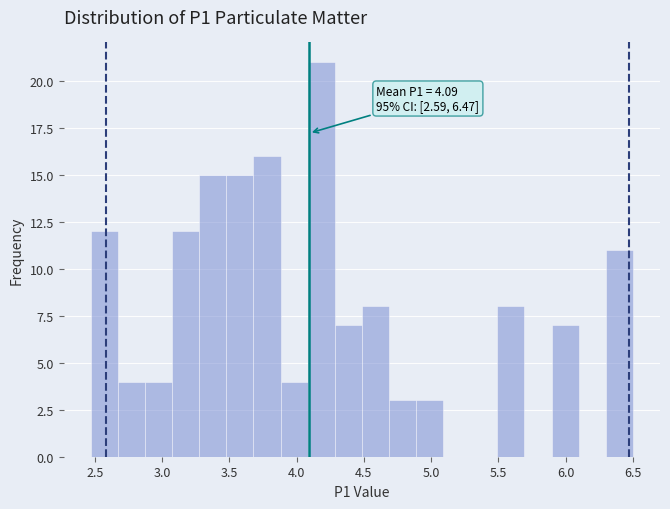

Which range on the x-axis has the tallest bar?

4.10 to 4.30